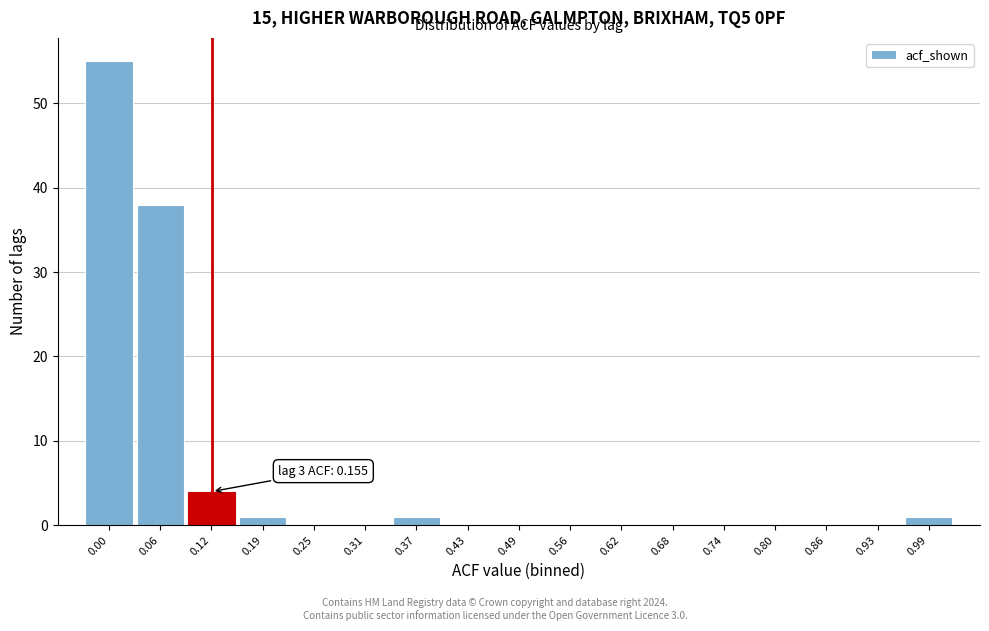

Reading left to right, transcribe all the data shown in this chart.

0.00=55	0.06=38	0.12=4	0.19=1	0.25=0	0.31=0	0.37=1	0.43=0	0.49=0	0.56=0	0.62=0	0.68=0	0.74=0	0.80=0	0.86=0	0.93=0	0.99=1